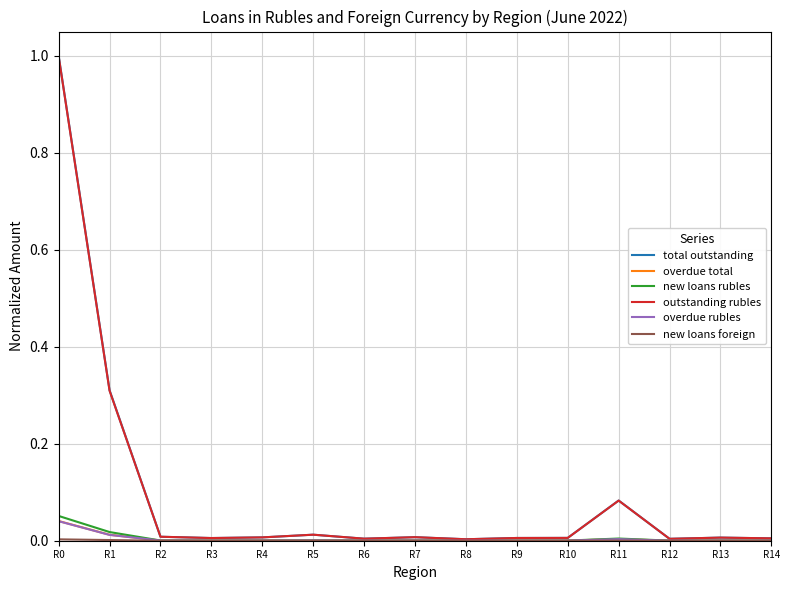

True or false: overdue rubles has a value of 0.0 at R6.

True